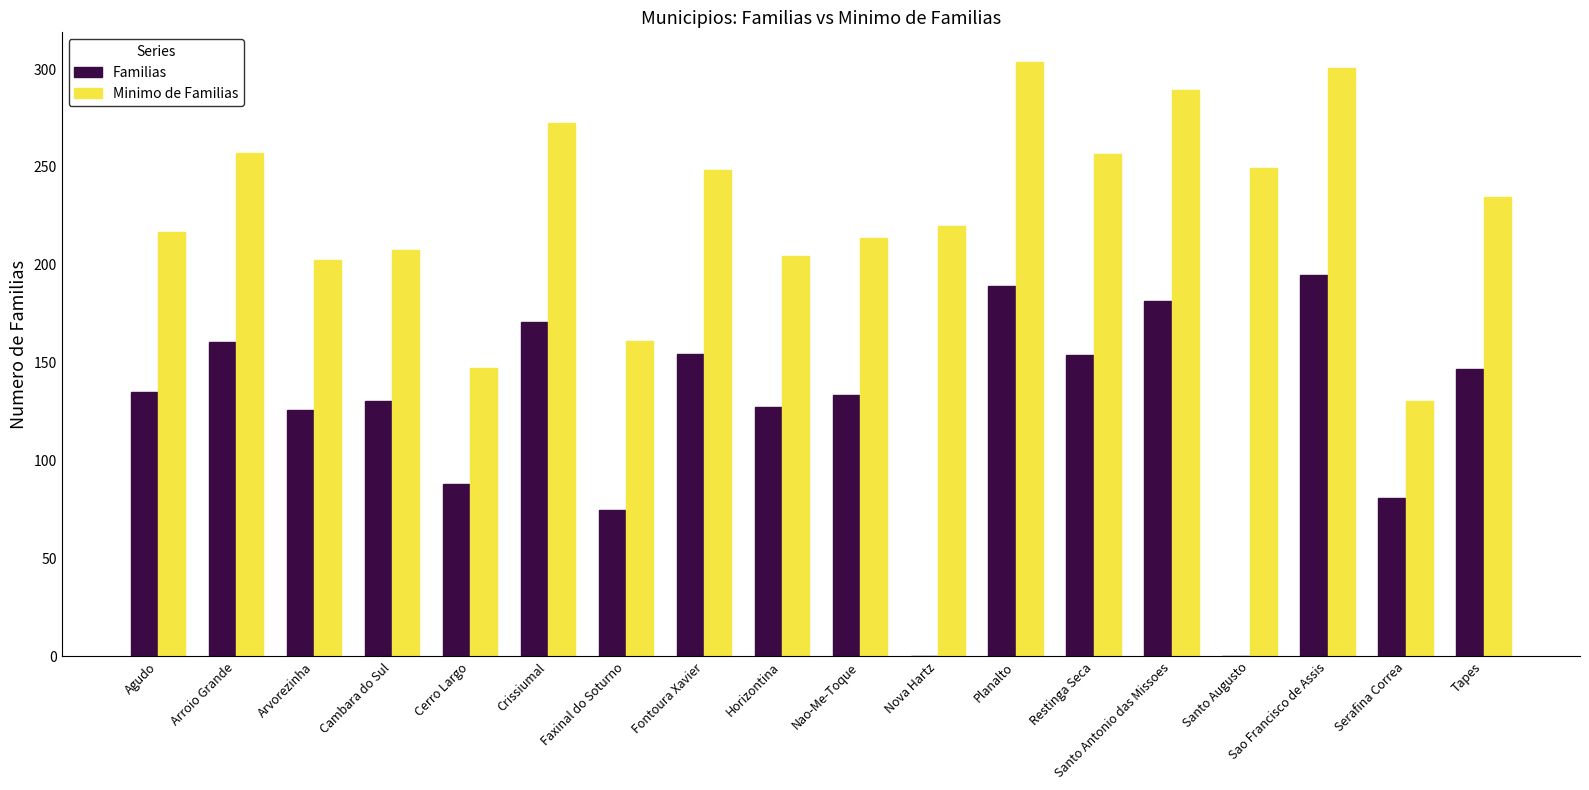

Are the bars grouped side by side (vs. stacked)?

Yes